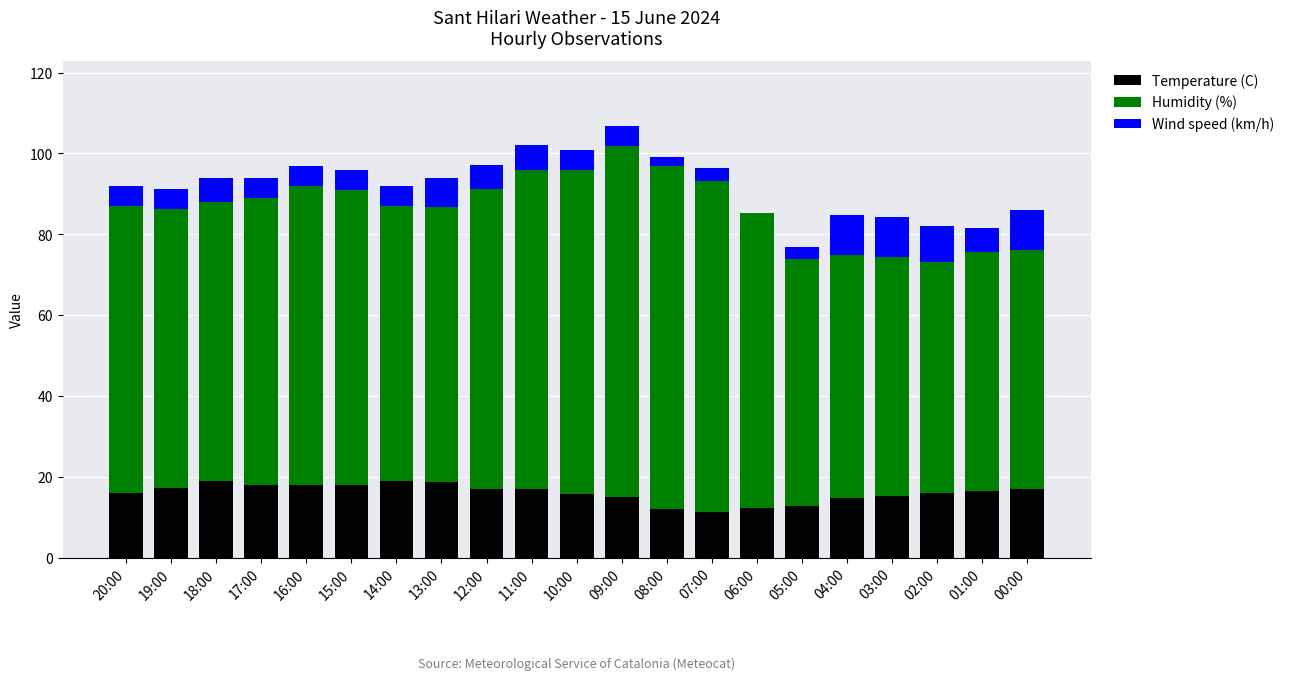

What are all the series names shown in the legend?

Temperature (C), Humidity (%), Wind speed (km/h)